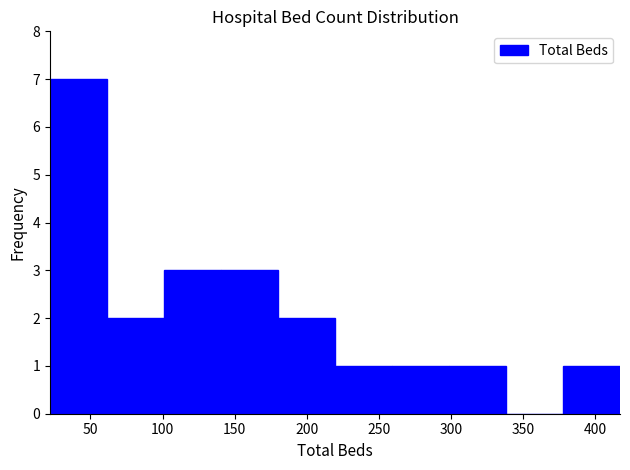

Reading left to right, transcribe this chart: for each bar, give the range it covers on the x-axis and its height. Neither the bar edges nor the heights are printed on the chart, so give them approximately, as read against the axes.

22.0 to 61.5: 7
61.5 to 101.0: 2
101.0 to 140.5: 3
140.5 to 180.0: 3
180.0 to 219.5: 2
219.5 to 259.0: 1
259.0 to 298.5: 1
298.5 to 338.0: 1
338.0 to 377.5: 0
377.5 to 417.0: 1